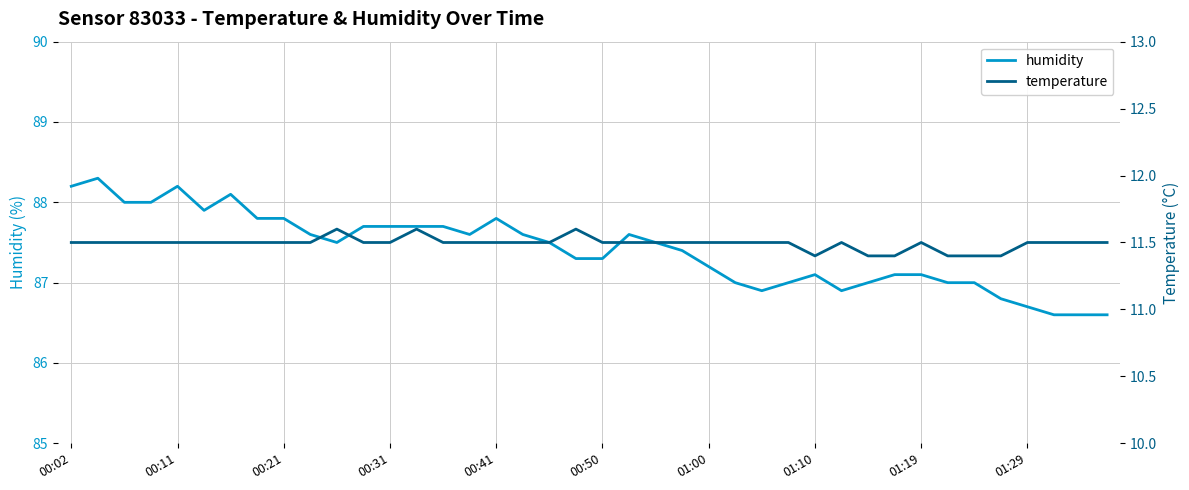

True or false: humidity and temperature cross at least once.

False